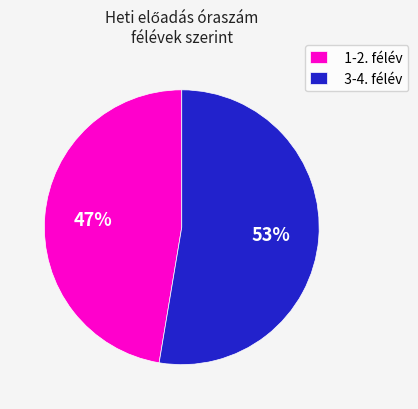

Combined, do 1-2. félév and 3-4. félév account for over 50%?

Yes